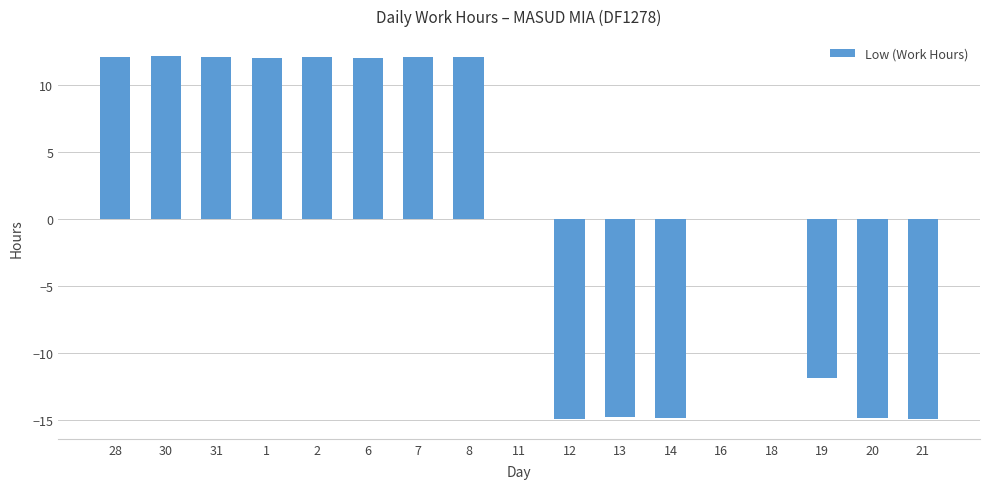

Where does the data first go above 0?

28